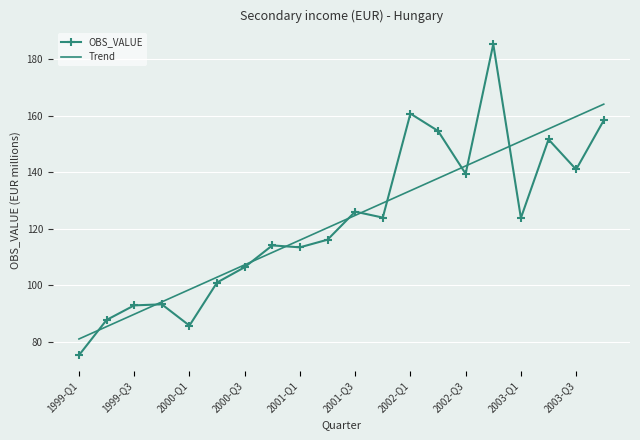

List the series in order of their peak value, highest first.

OBS_VALUE, Trend